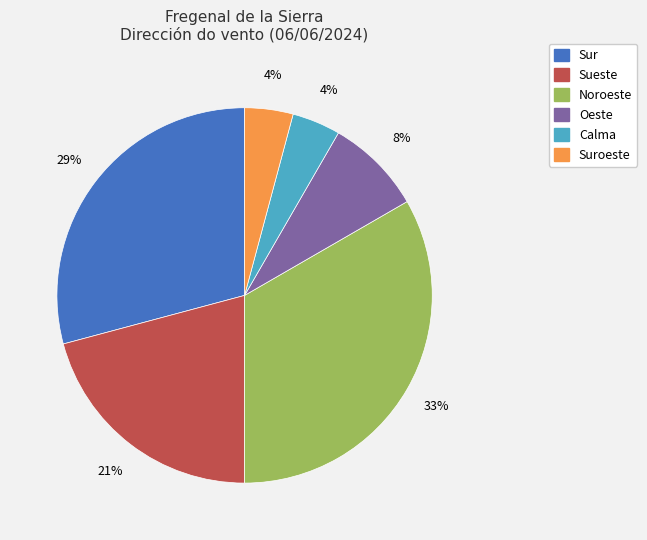

To the nearest percent, what is the average slice percentage?

17%